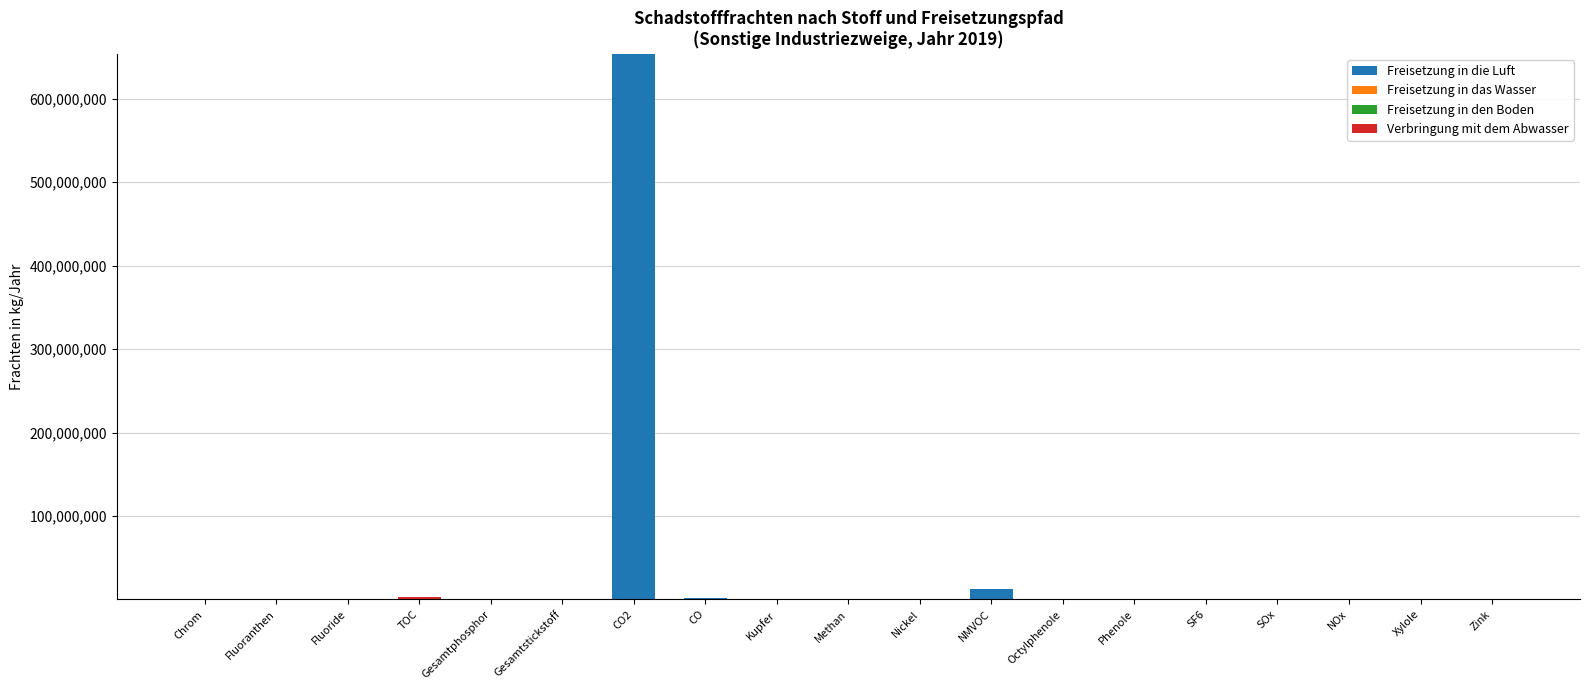

Which category has the highest value in the Freisetzung in die Luft series?

CO2